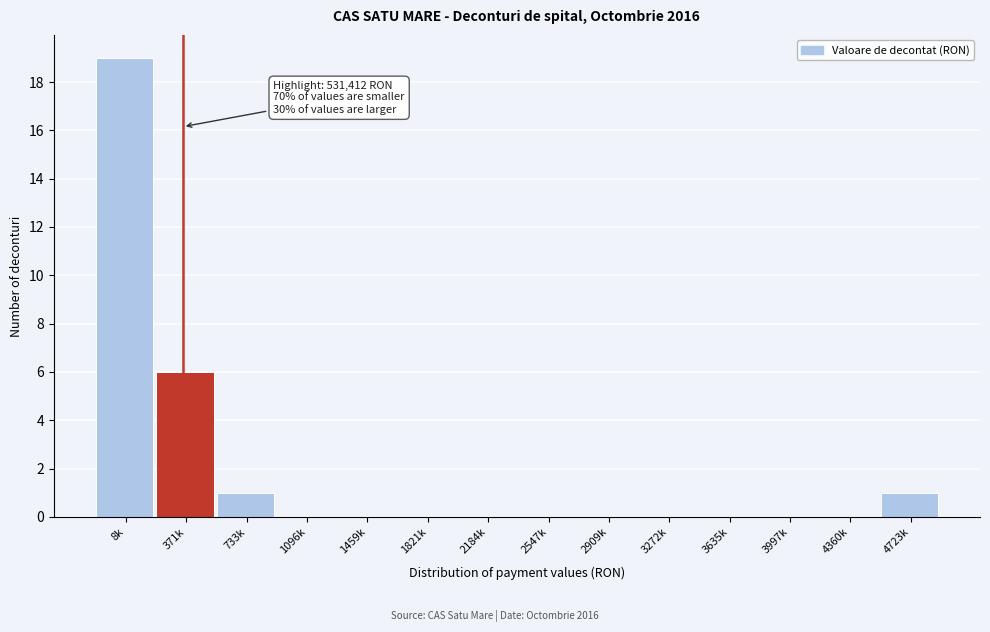

Reading right to left, extract all data points from this chart.

4723k=1	4360k=0	3997k=0	3635k=0	3272k=0	2909k=0	2547k=0	2184k=0	1821k=0	1459k=0	1096k=0	733k=1	371k=6	8k=19